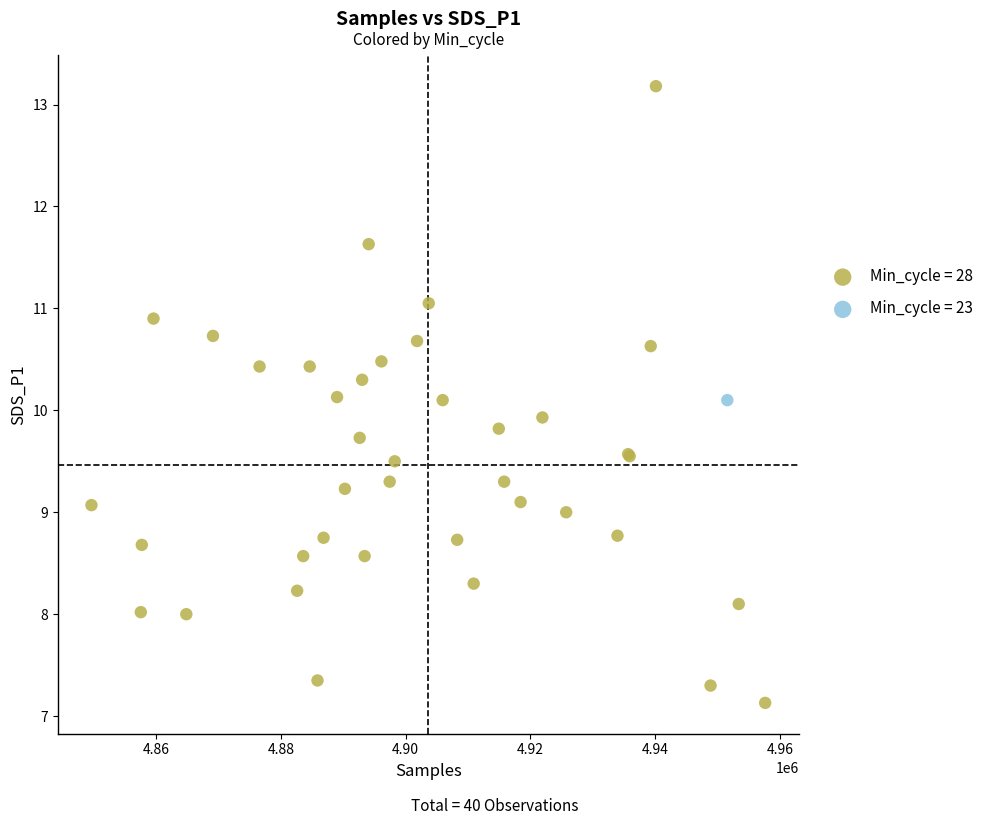

What are all the series names shown in the legend?

Min_cycle = 28, Min_cycle = 23